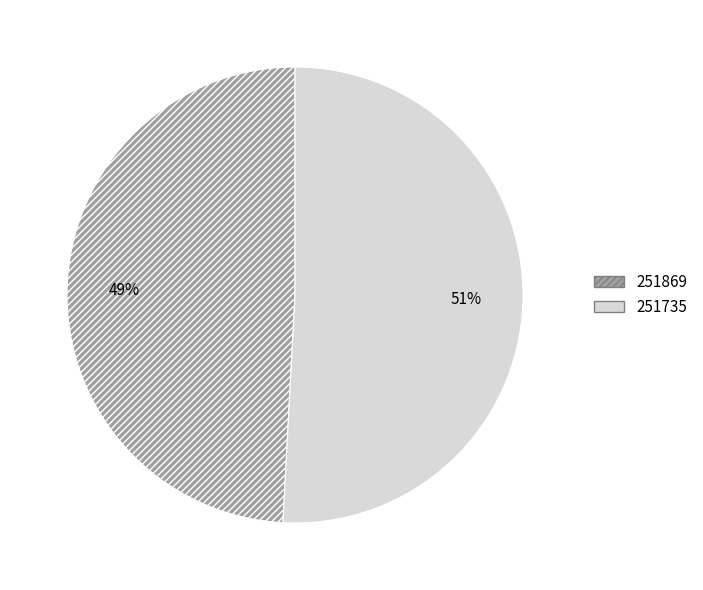

Does any single category account for the majority?

Yes